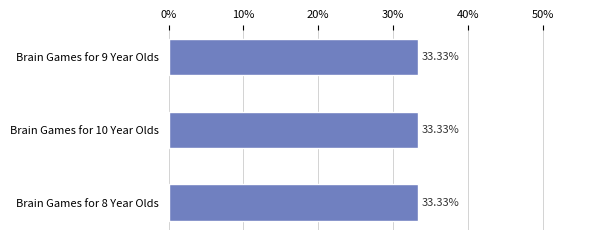

What is the sum of all values?

100.0